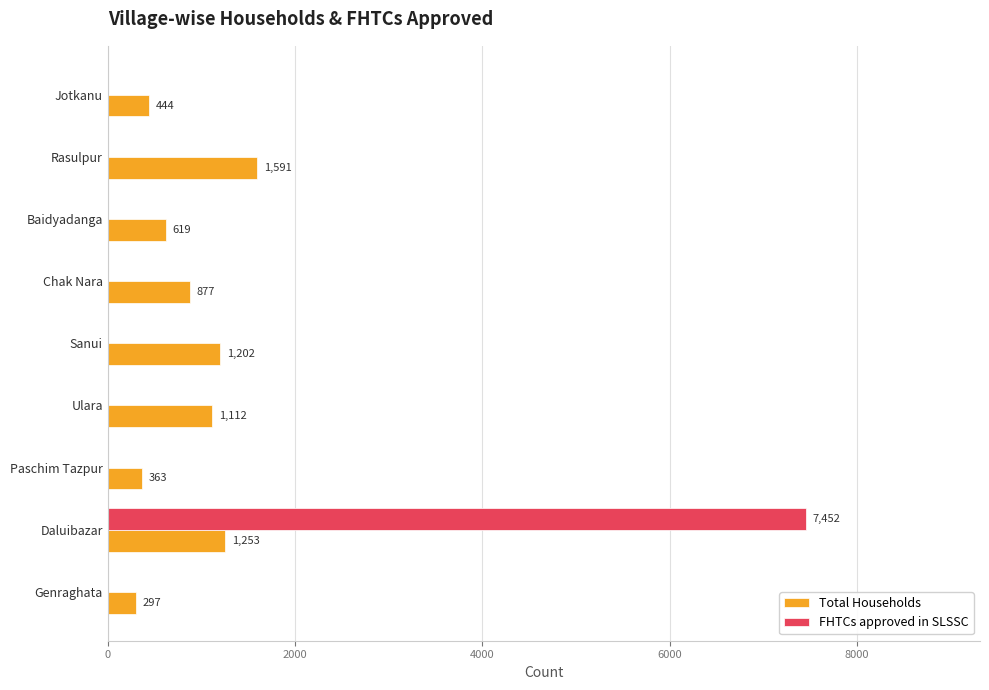

The Total Households series shows 1253 at Daluibazar. True or false?

True